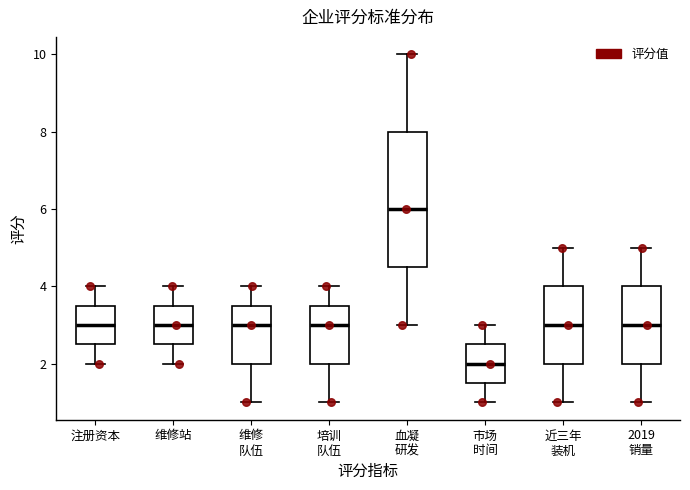

Which box has the lowest median line?

市场 时间